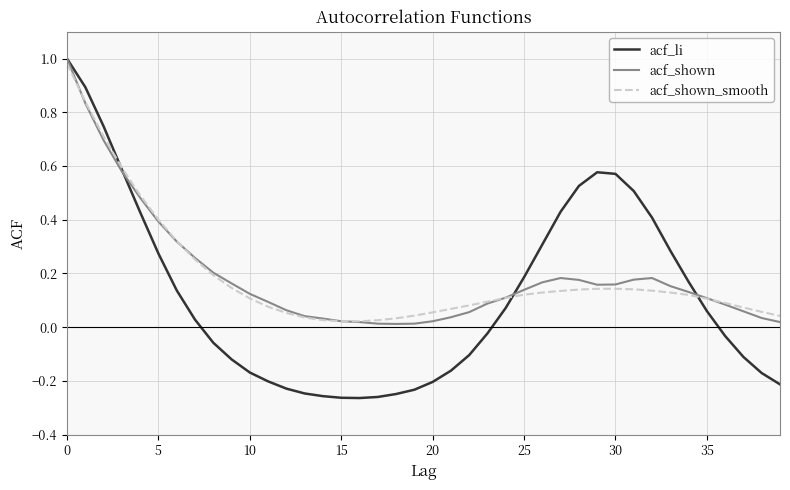

Which series has the largest range (max minus min)?

acf_li